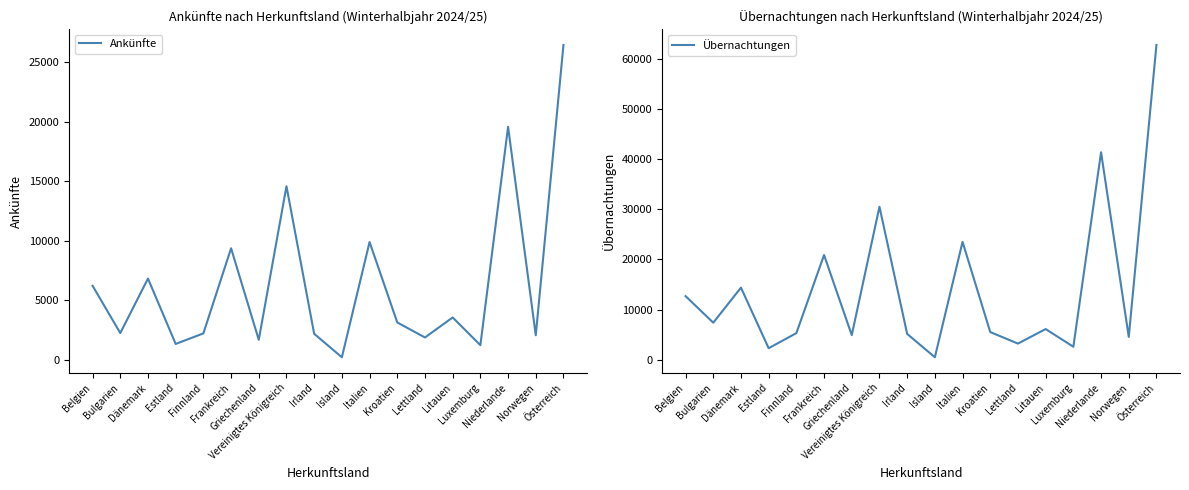

True or false: Übernachtungen and Ankünfte cross at least once.

False